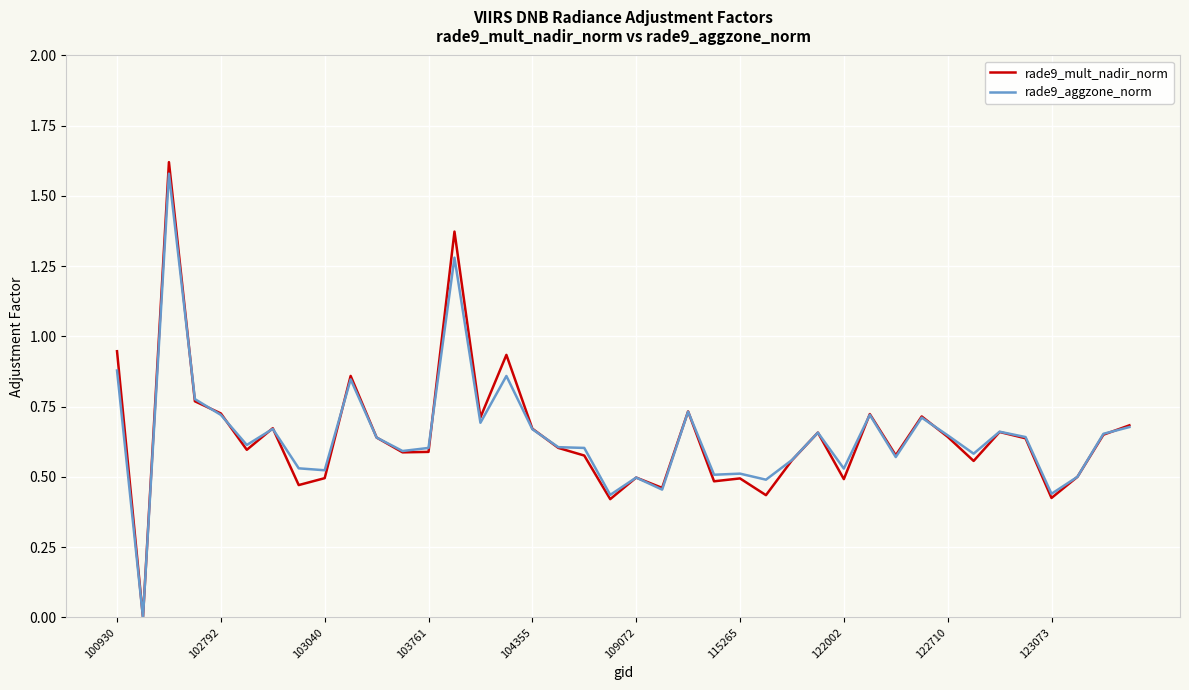

Which series has the widest spread of values?

rade9_mult_nadir_norm